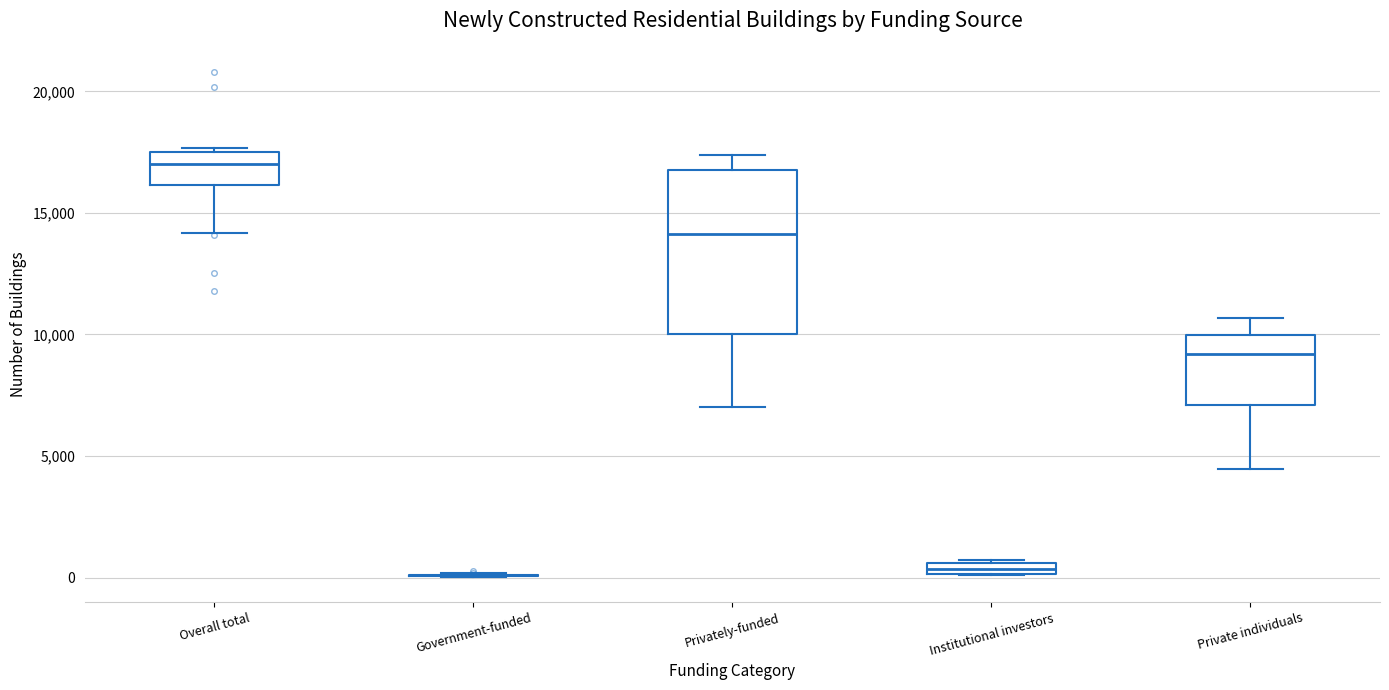

Comparing the boxes themselves (not the whiskers), which one is the tallest?

Privately-funded